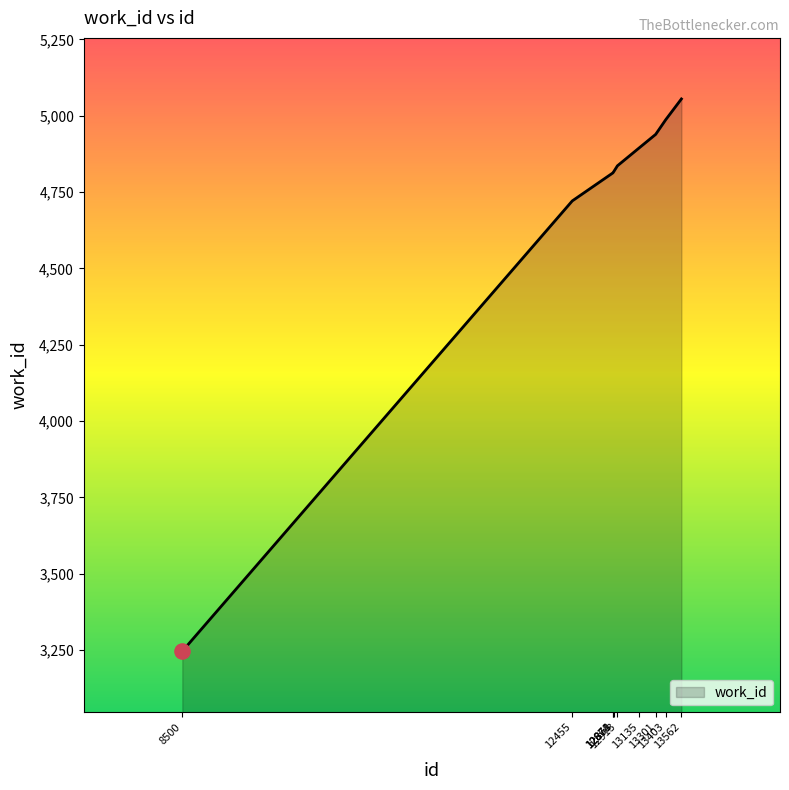

What is the change in value from 13301 to 13403?

+48